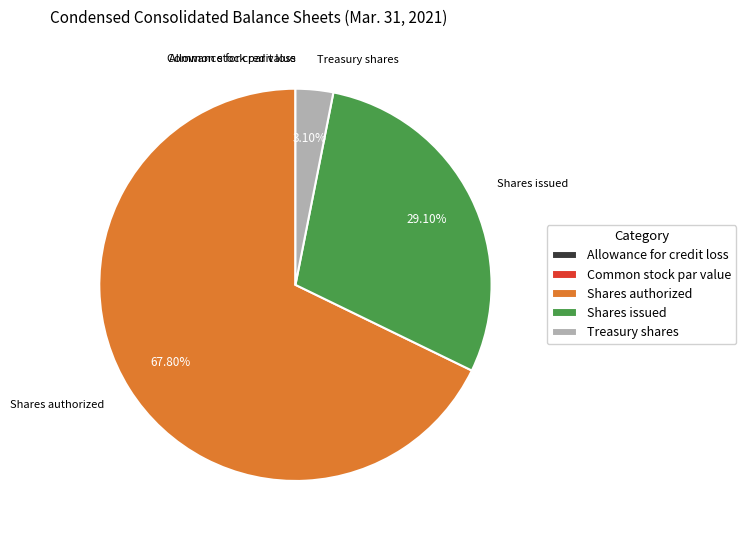

Which slice is the largest?

Shares authorized